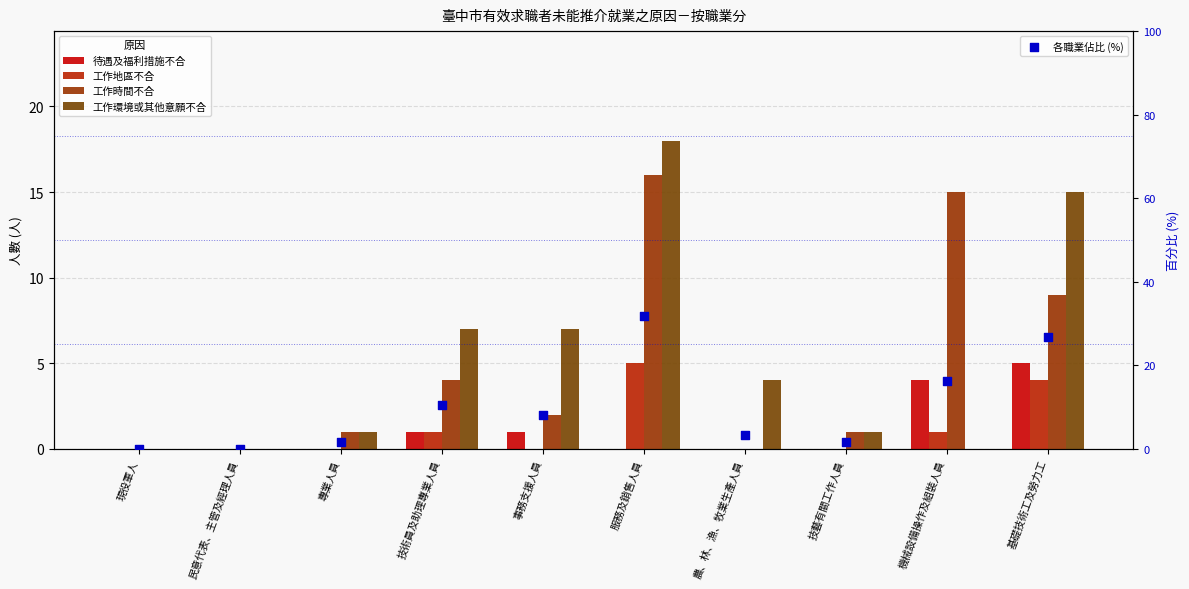

Is the value of 各職業佔比 (%) at 現役軍人 greater than the value of 待遇及福利措施不合 at 民意代表、主管及經理人員?

No